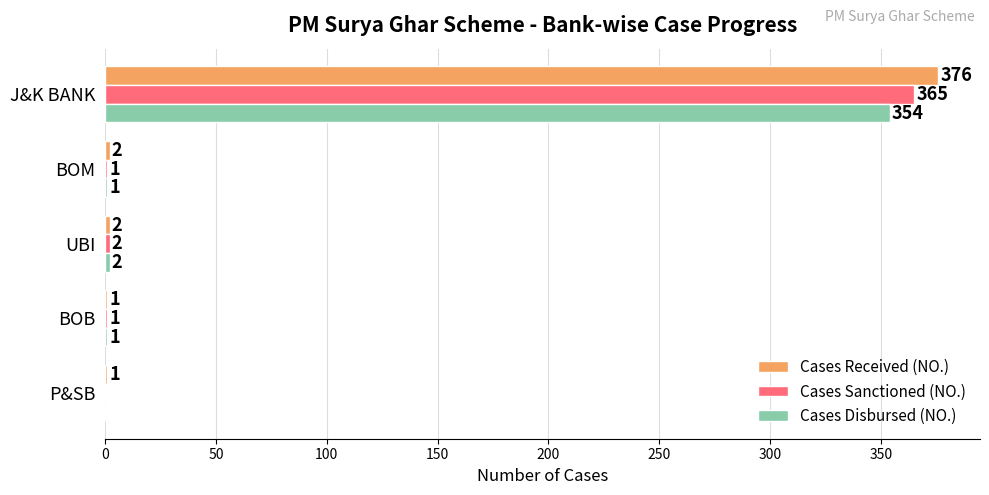

Which series has the widest spread of values?

Cases Received (NO.)